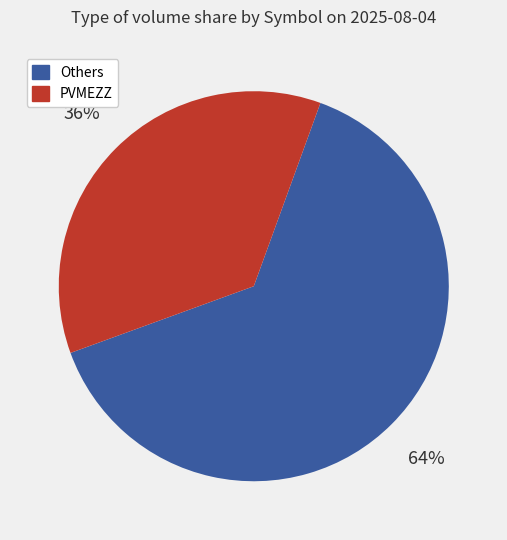

Is there a majority slice in this chart?

Yes